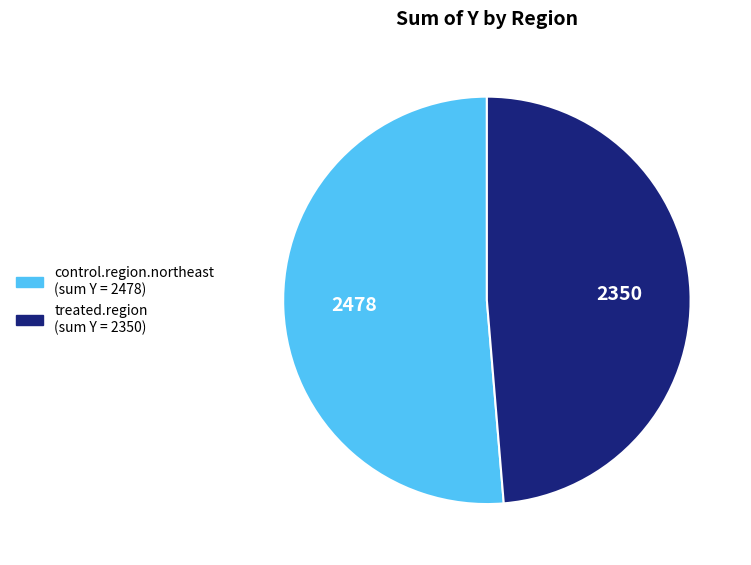

Is it true that treated.region is 1% of the pie?

False